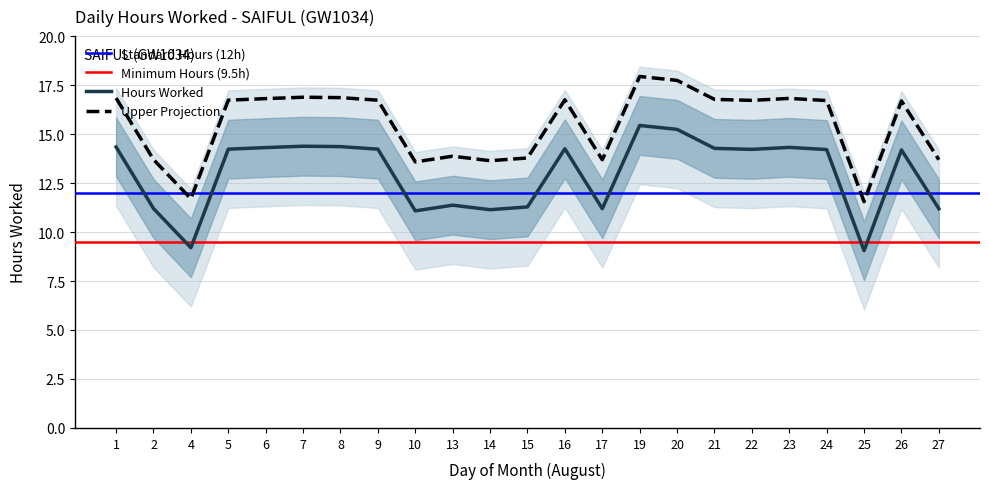

What is the value of the 19th point from the left?

14.3